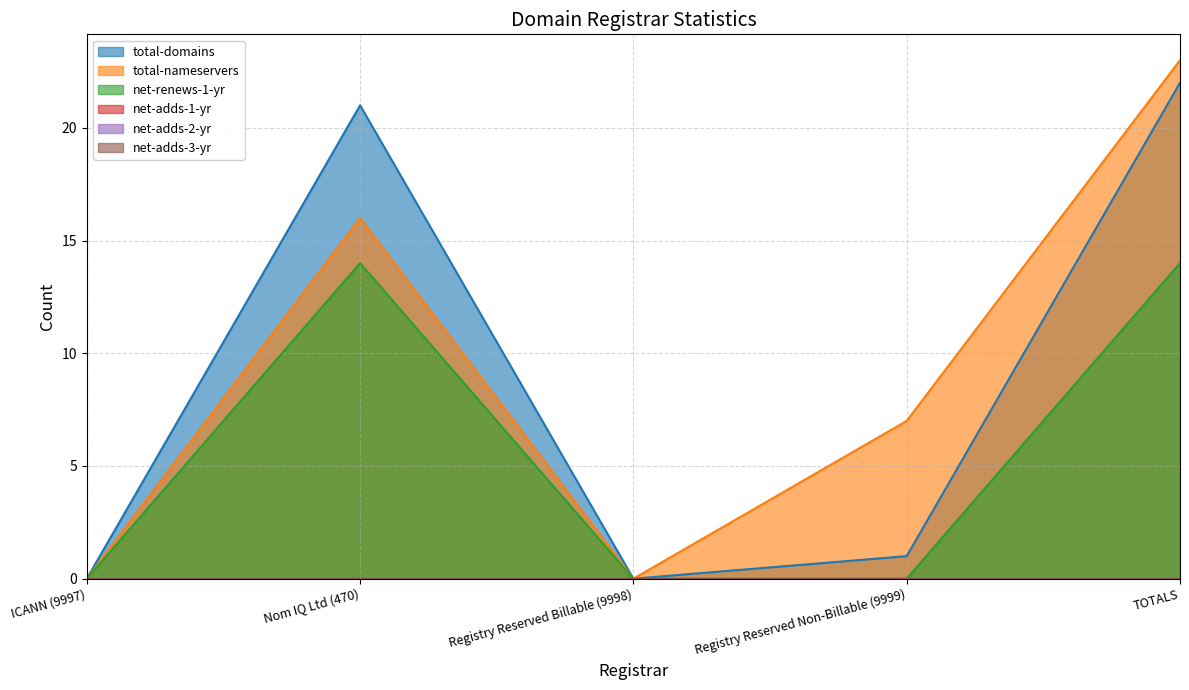

Where is total-nameservers nearest to the value 11?

Registry Reserved Non-Billable (9999)